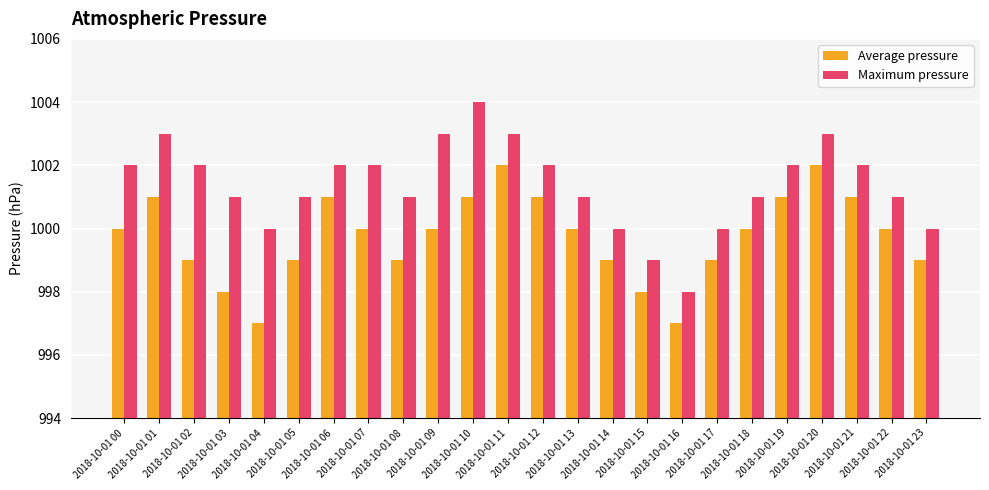

The value of Average pressure at 2018-10-01 15 is 1671. True or false?

False